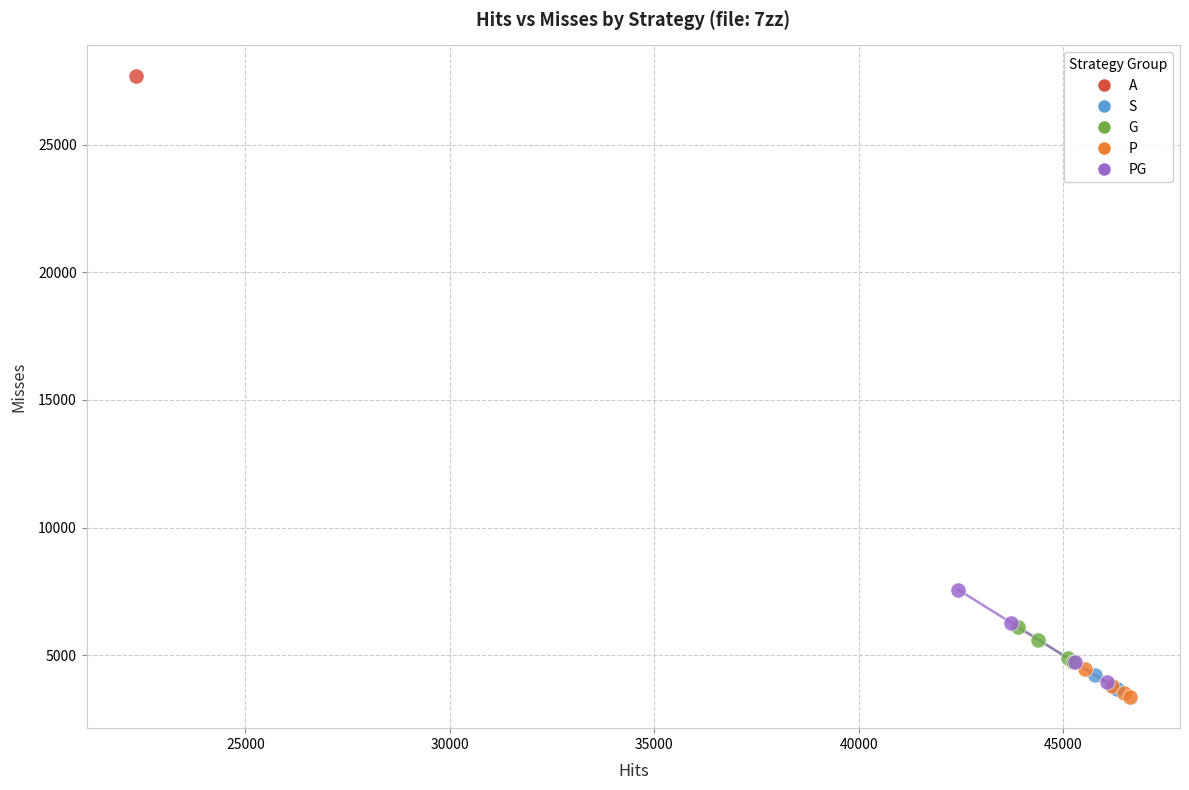

What are all the series names shown in the legend?

A, S, G, P, PG